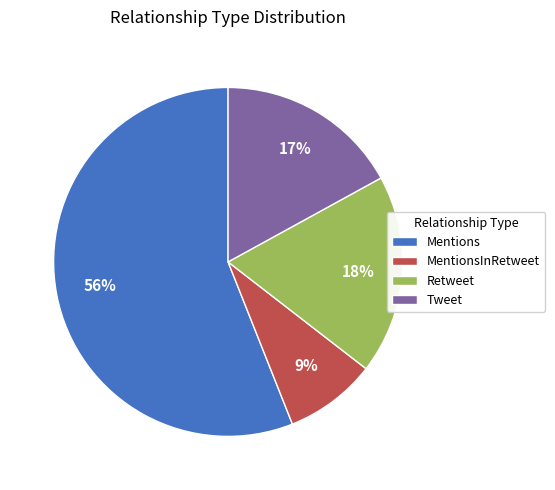

Rank the categories by value from highest to lowest.

Mentions, Retweet, Tweet, MentionsInRetweet